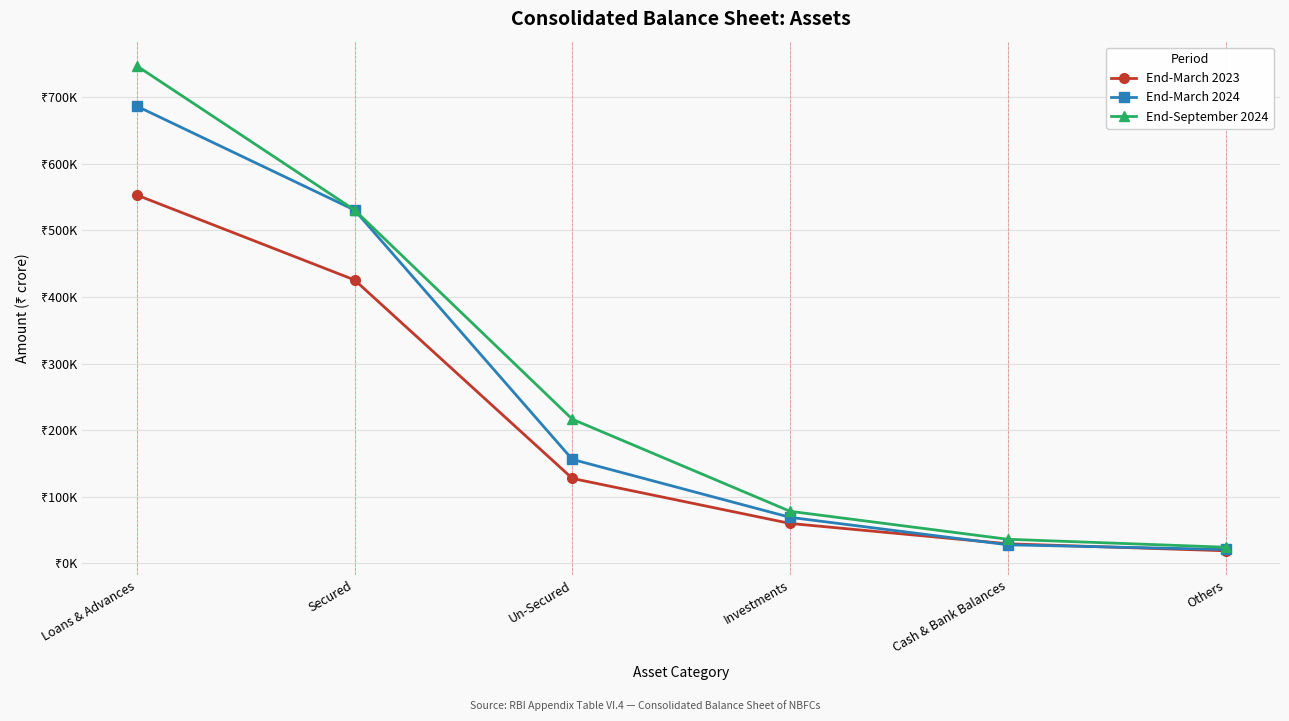

What is the total value across all series at Investments?

207023